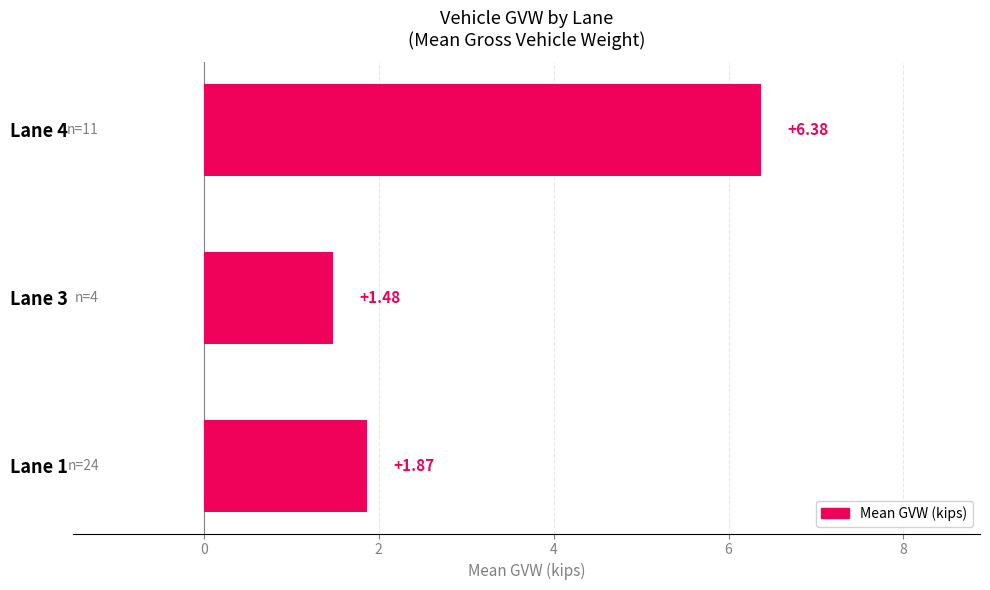

What is the average value?

3.2